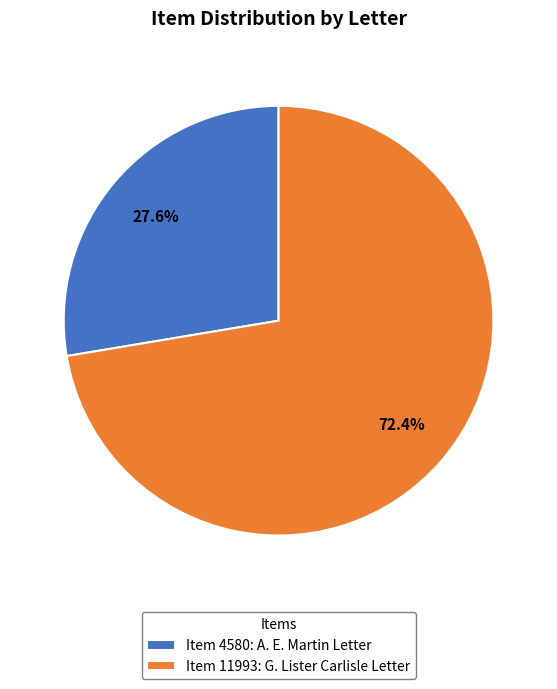

How many slices are in this pie chart?

2